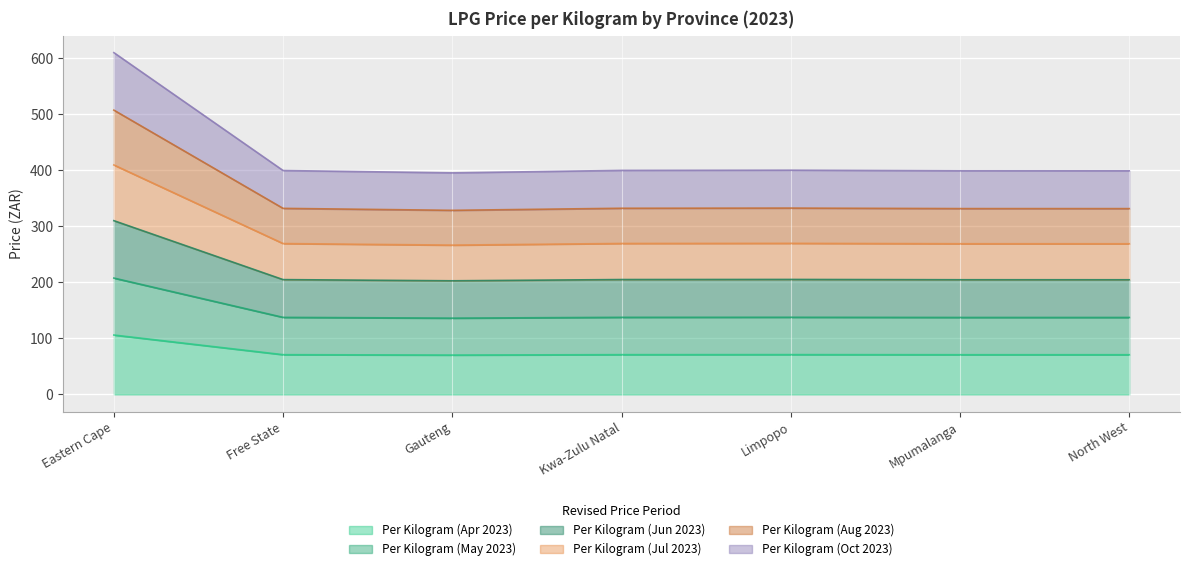

What is the sum of all Per Kilogram (Aug 2023) values?

2494.9